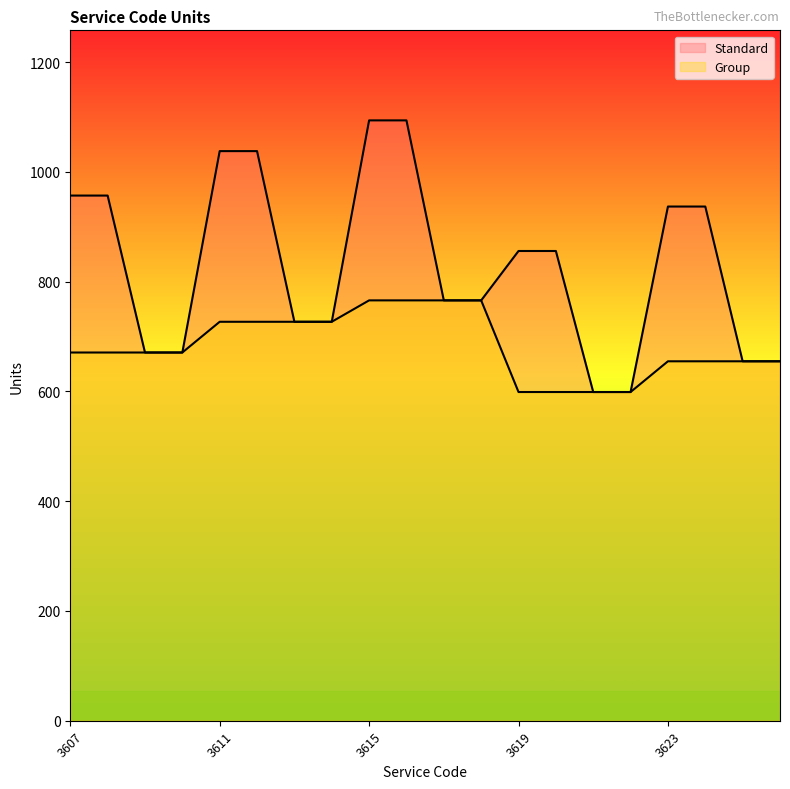

Rank the series at 3608 from lowest to highest value.

Group, Standard